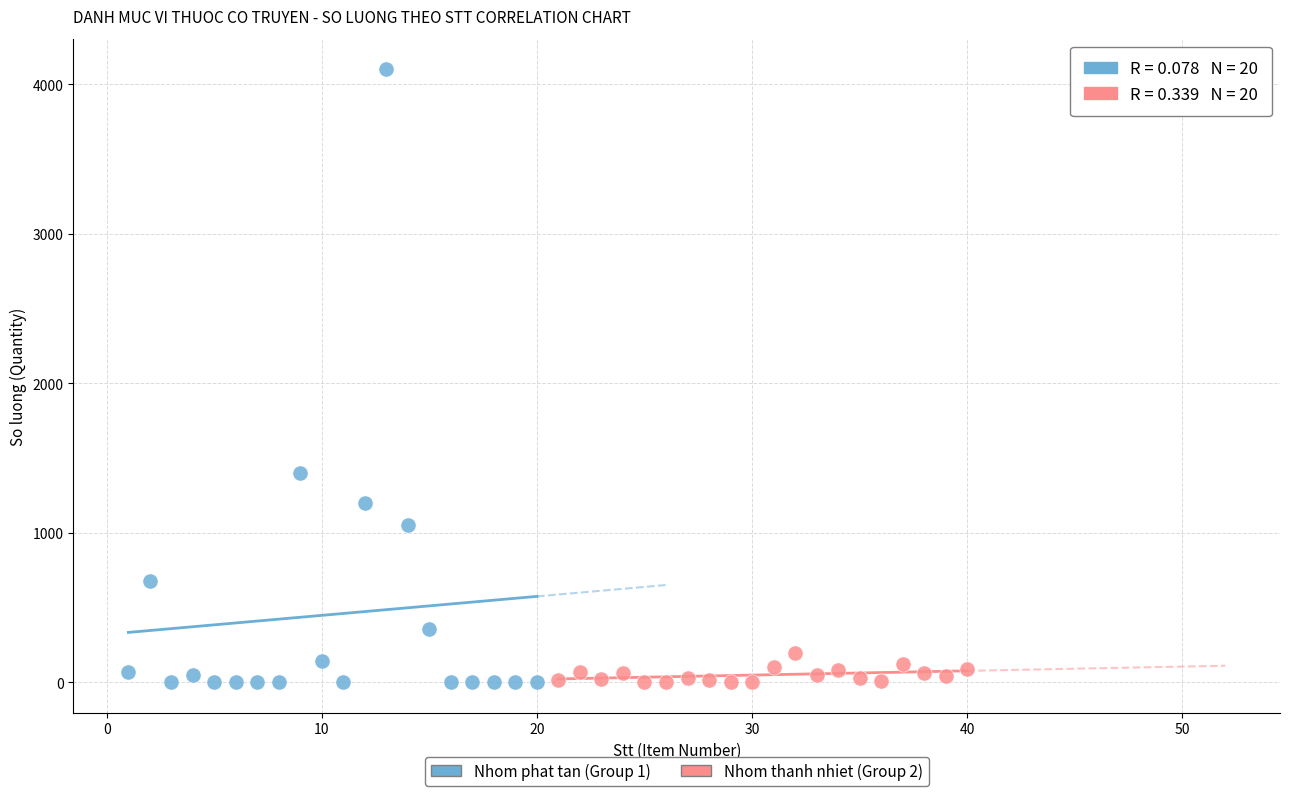

Which series contains the highest Y value?

Nhom phat tan (Group 1)